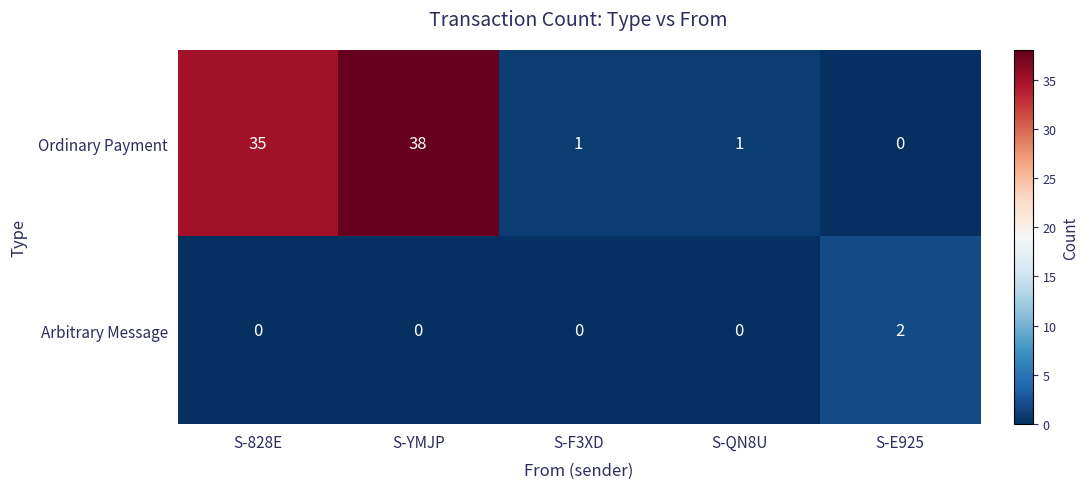

Which series has the widest spread of values?

Ordinary Payment